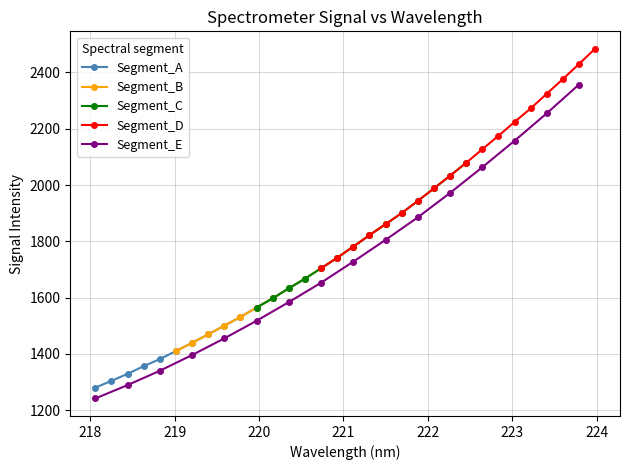

What is the value of the Segment_A point at the 12th from the left?

1597.7